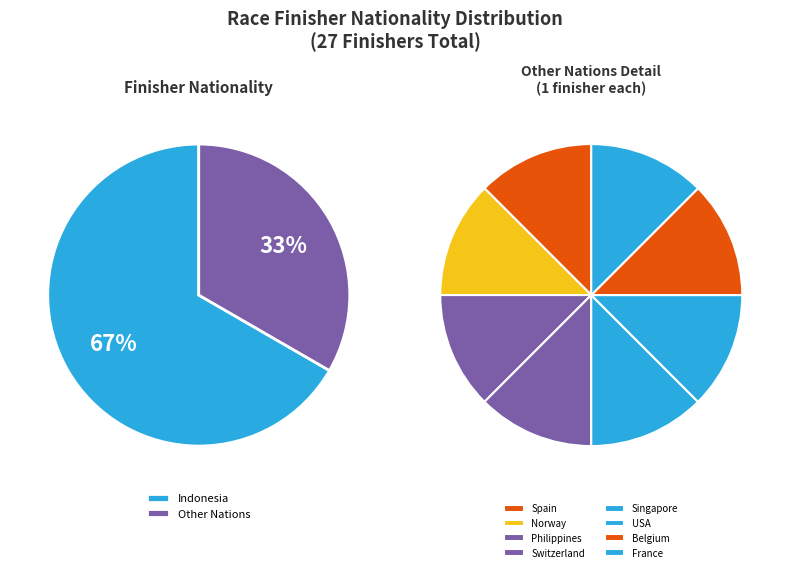

What percentage is the Belgium slice, to the nearest percent?

4%